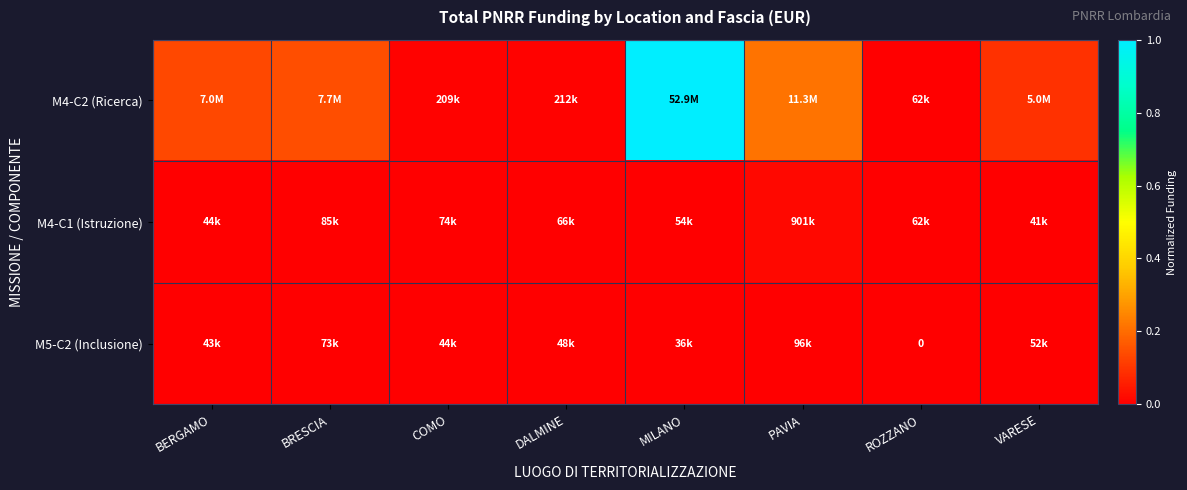

Rank the series at BERGAMO from highest to lowest value.

M4-C2 (Ricerca), M4-C1 (Istruzione), M5-C2 (Inclusione)